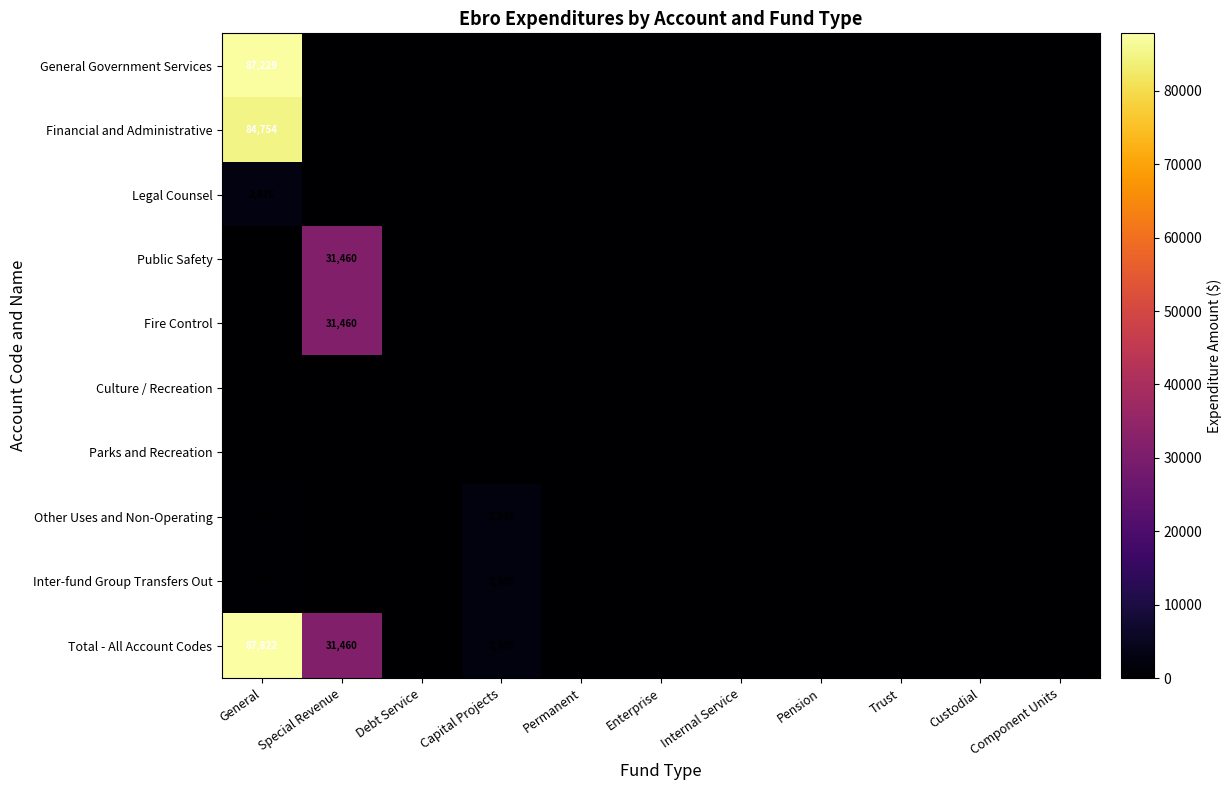

The value of Inter-fund Group Transfers Out at Capital Projects is 2345. True or false?

True